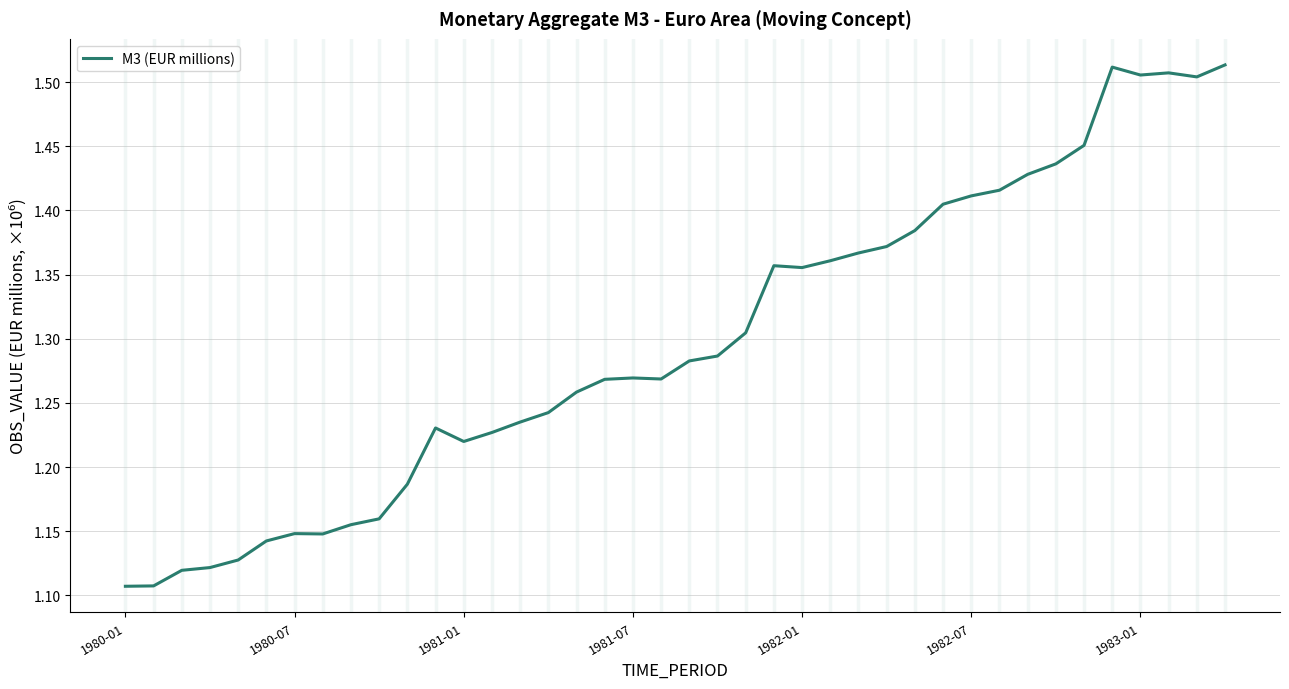

What is the minimum value shown in the chart?

1107099.9